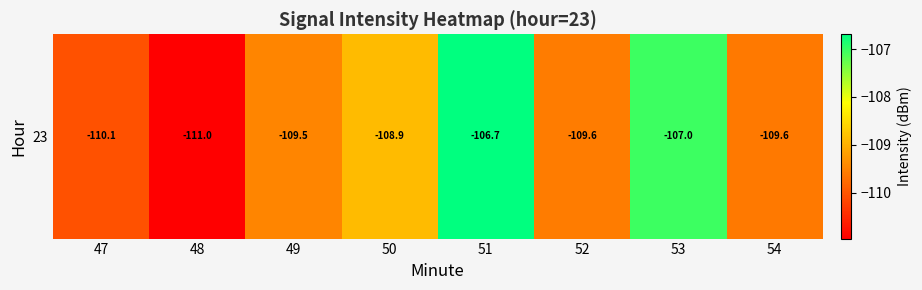

Rank the categories by value from highest to lowest.

51, 53, 50, 49, 52, 54, 47, 48